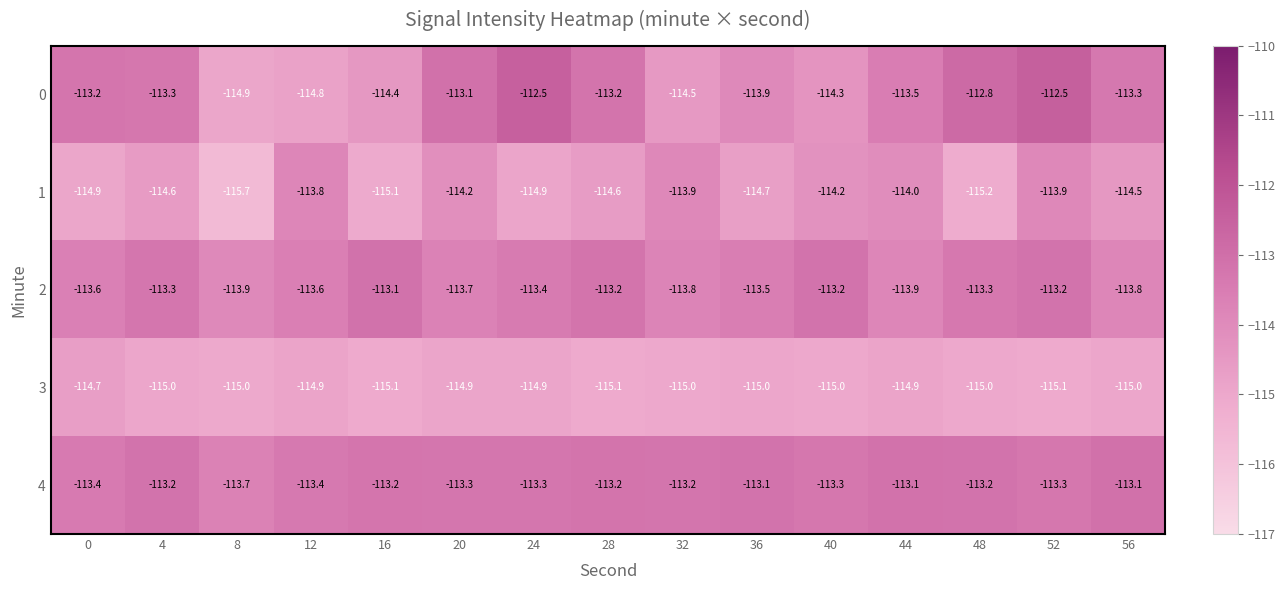

Rank the series at 32 from lowest to highest value.

3, 0, 1, 2, 4